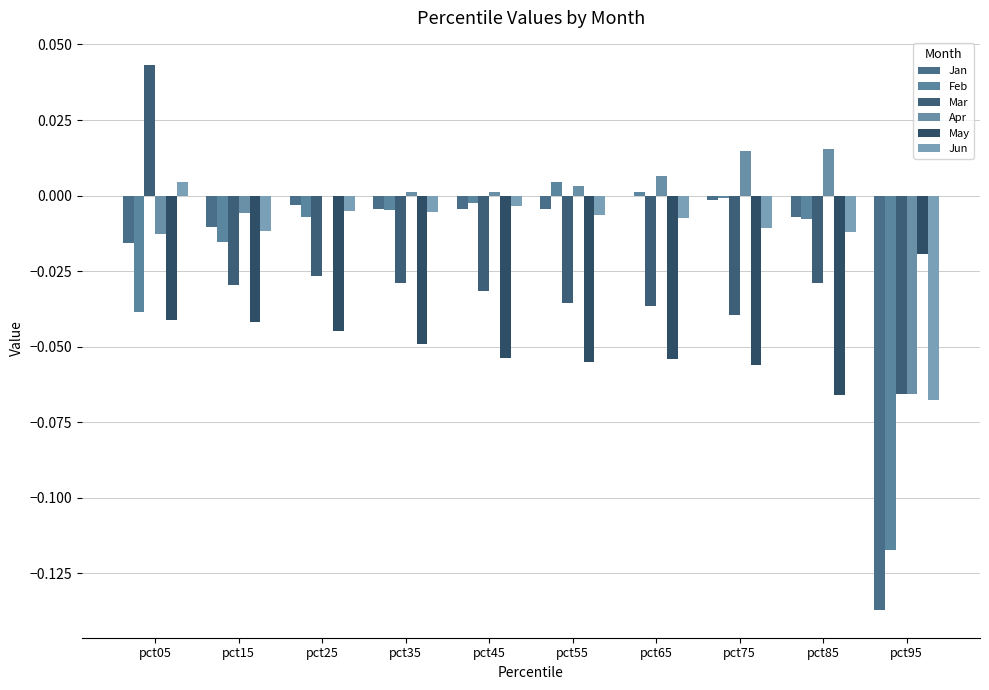

How many data points in Jun are above 0?

1